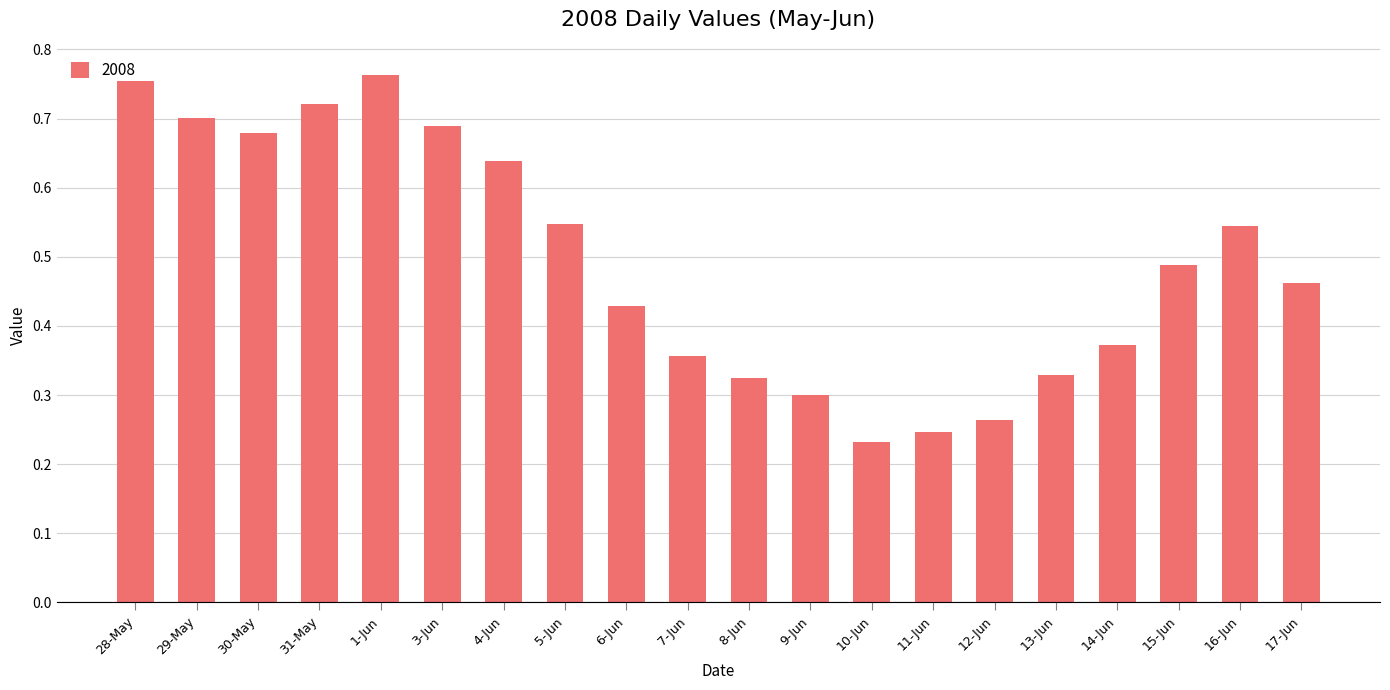

Count the values in the range 0 to 1.

20